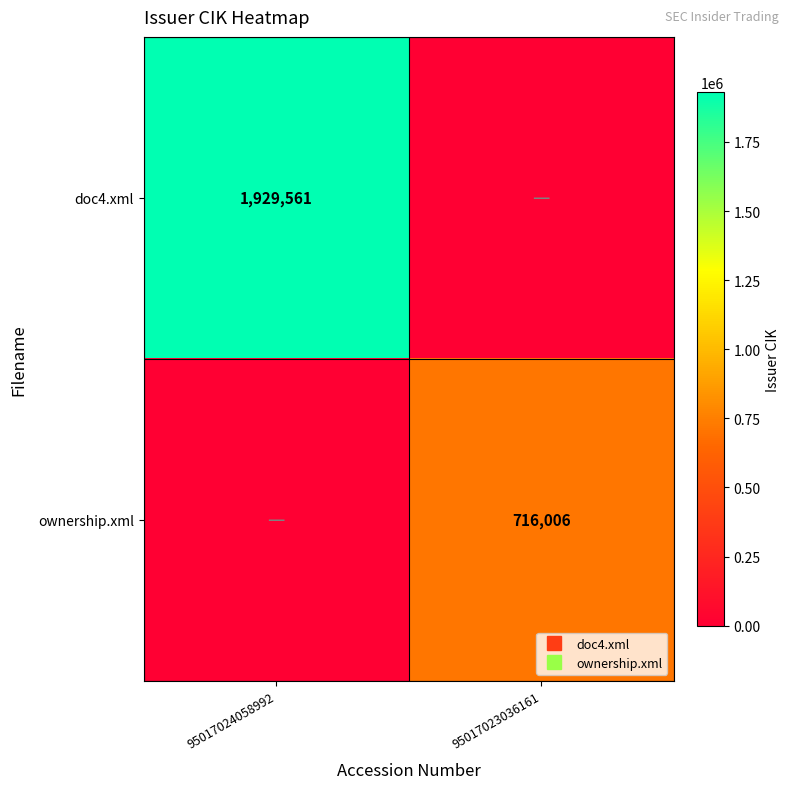

Which series changed the most between 95017024058992 and 95017023036161?

doc4.xml